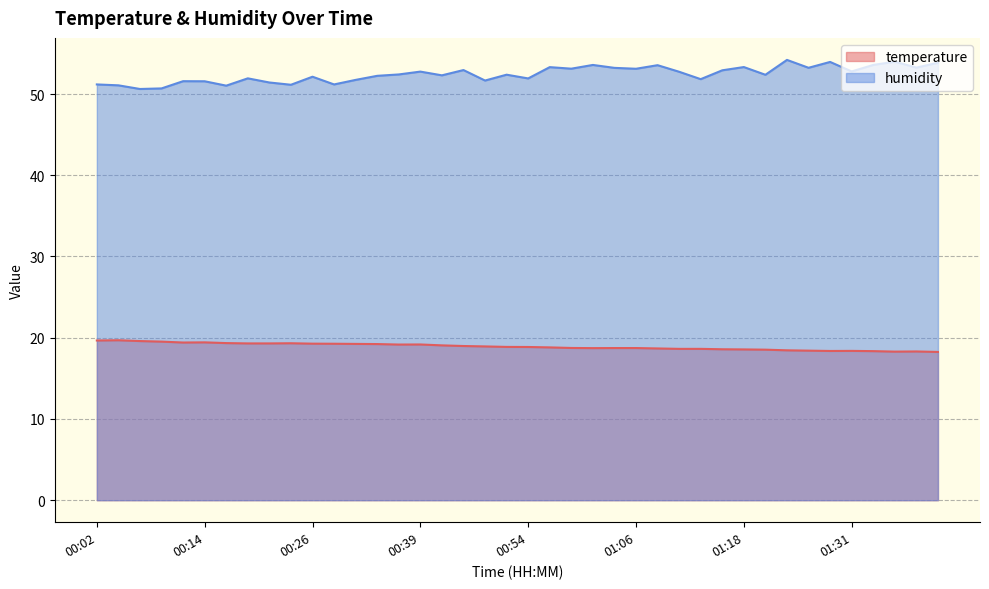

The humidity series shows 27.3 at 00:56. True or false?

False